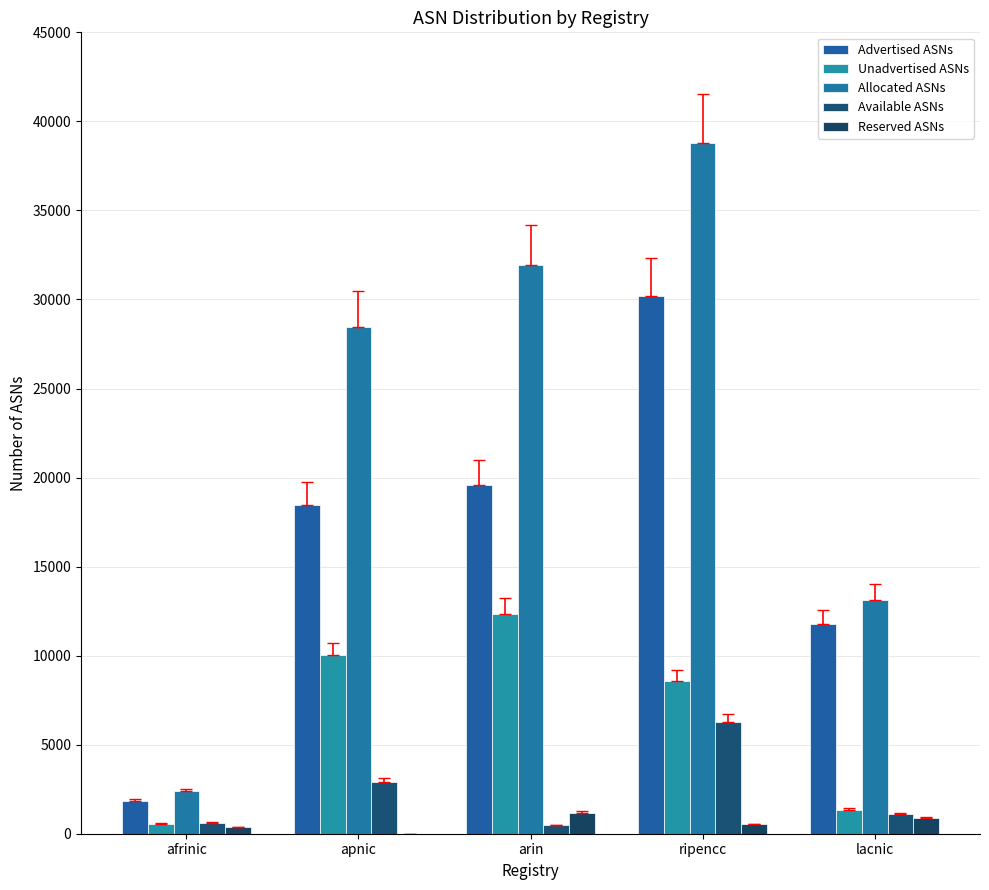

Which label corresponds to the largest value in the chart?

ripencc